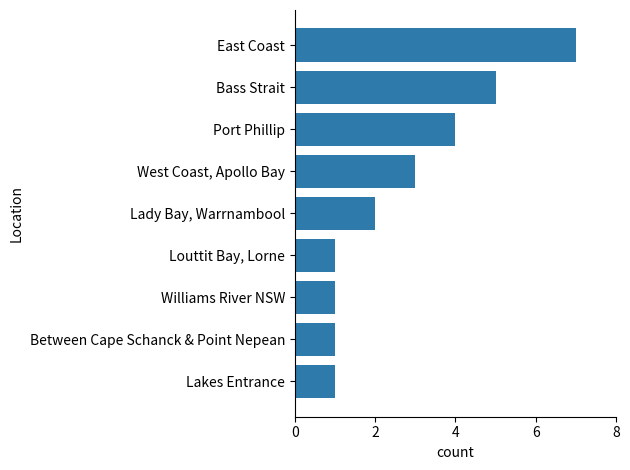

What is the difference between the maximum and minimum values?

6